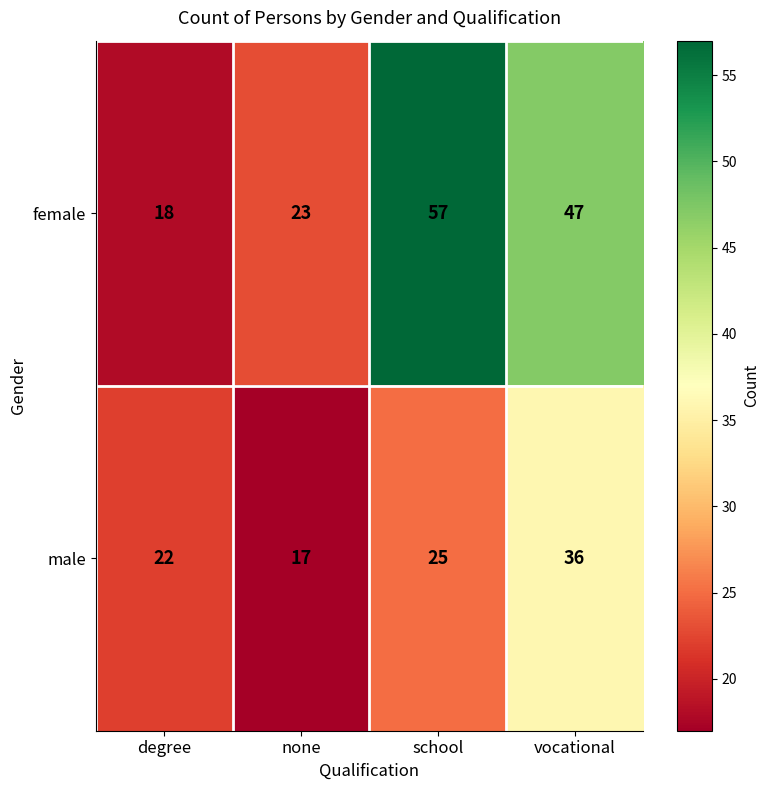

What is the sum of the female values at vocational and none?

70